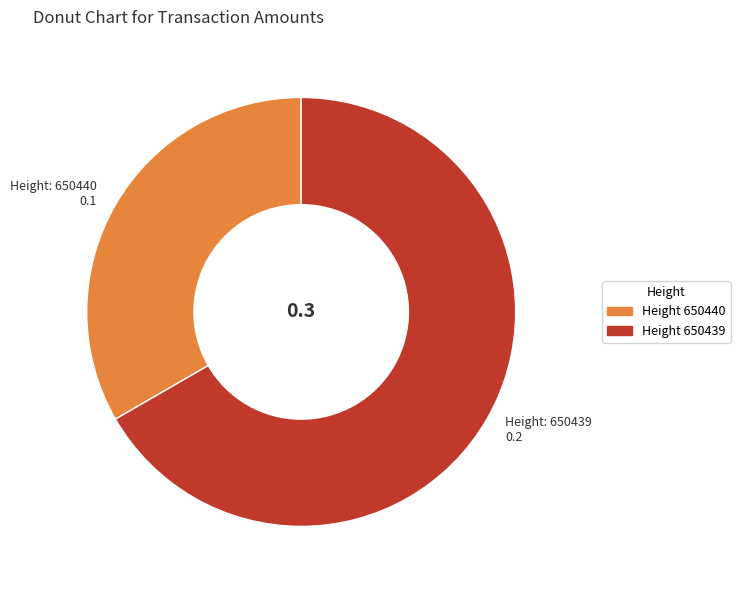

Is there a majority slice in this chart?

Yes